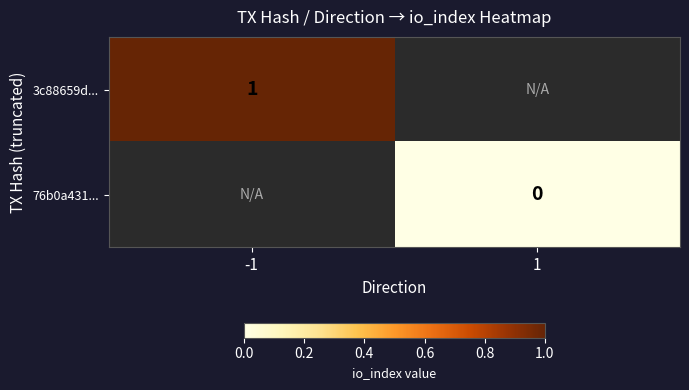

Between 1 and -1, which is larger?

-1